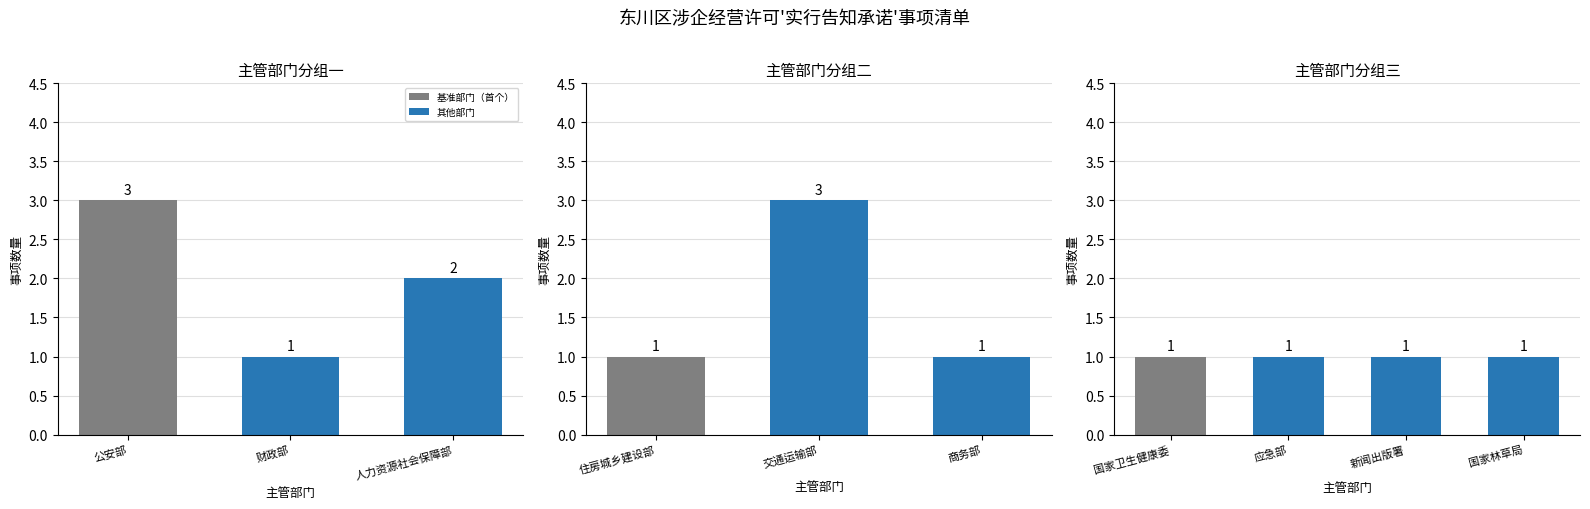

What is the label of the 3rd bar from the left?

人力资源社会保障部